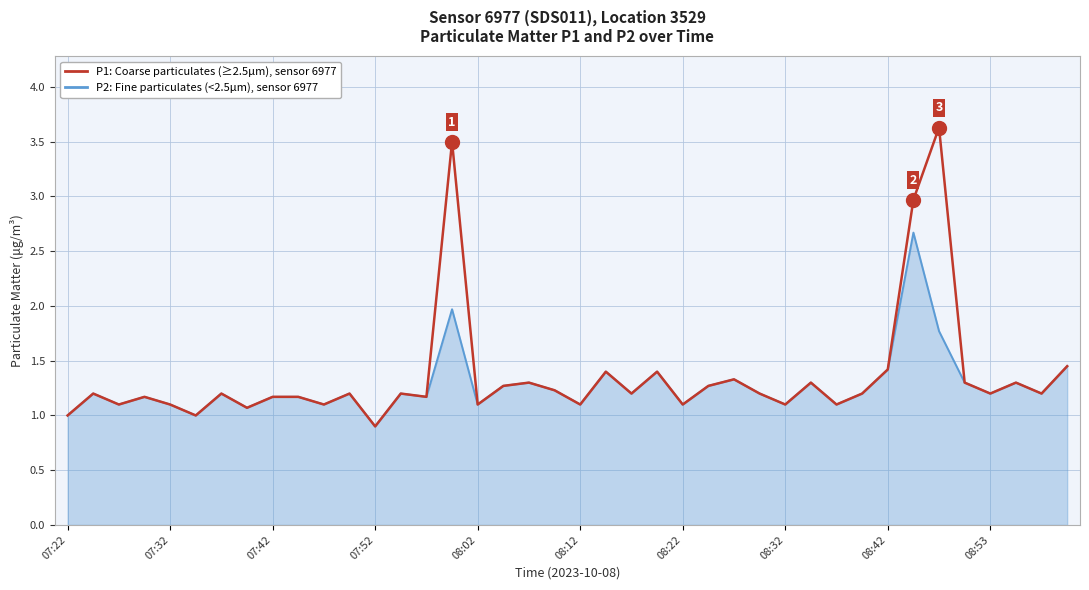

What is the smallest value displayed?

0.9